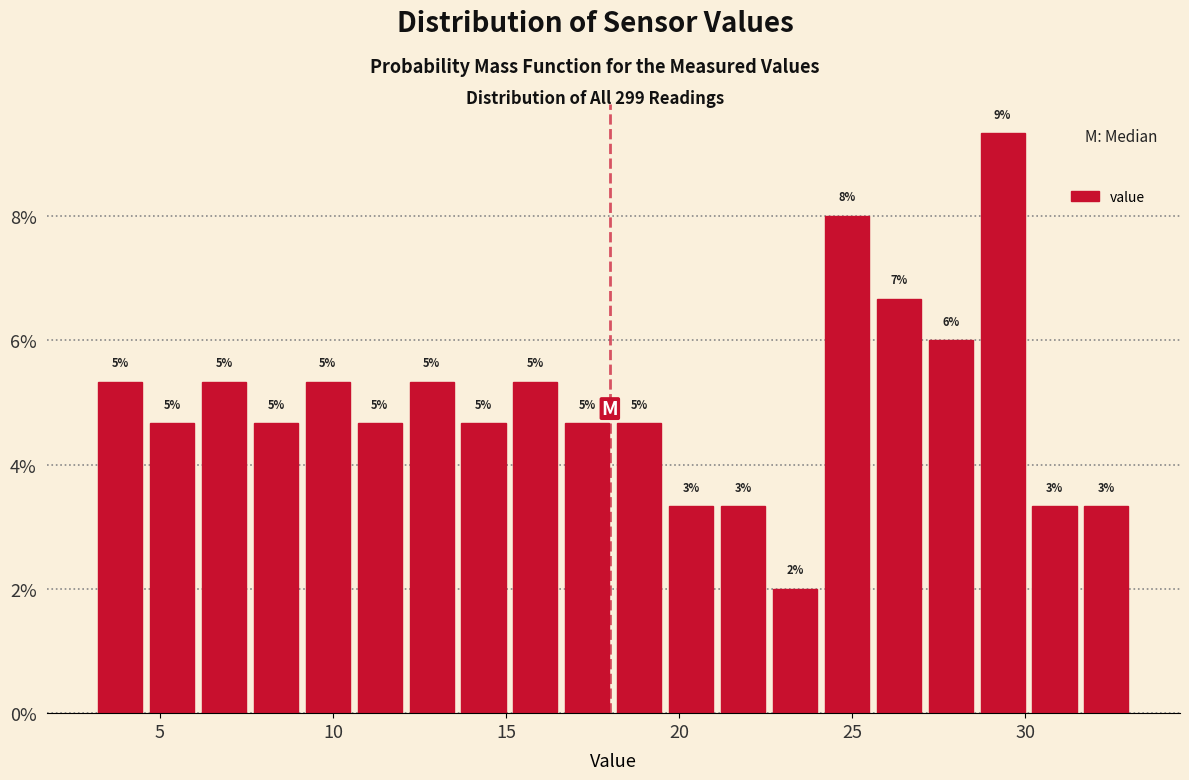

Around what value on the x-axis is the tallest bar? Give the approximate position of its centre, as read against the axis.

29.5